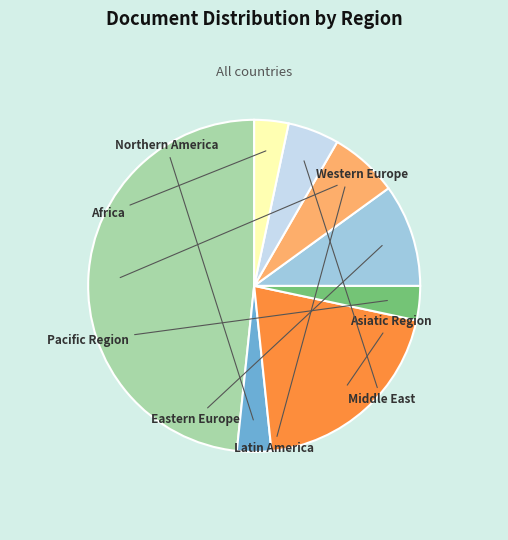

What percentage is the Northern America slice, to the nearest percent?

3%